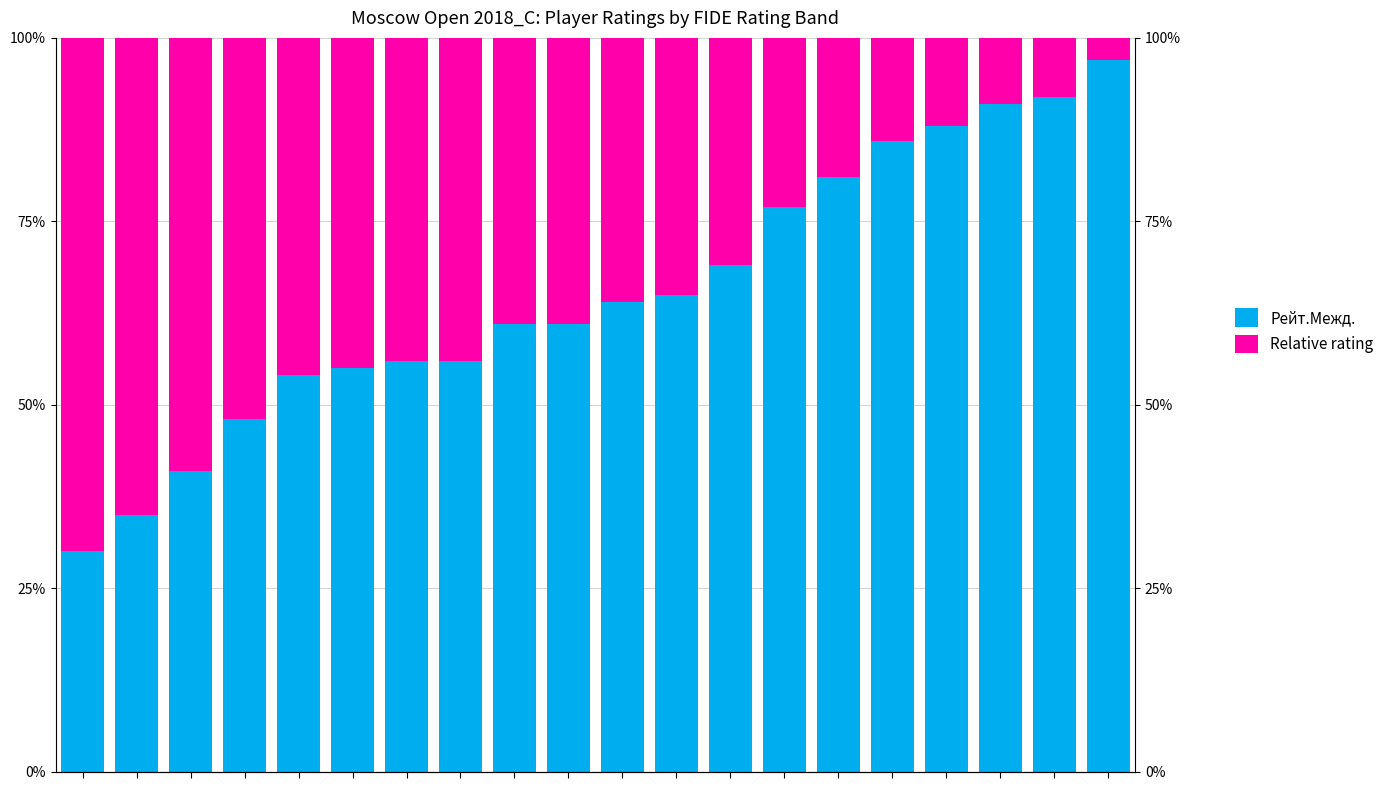

Which series has the largest range (max minus min)?

Рейт.Межд.